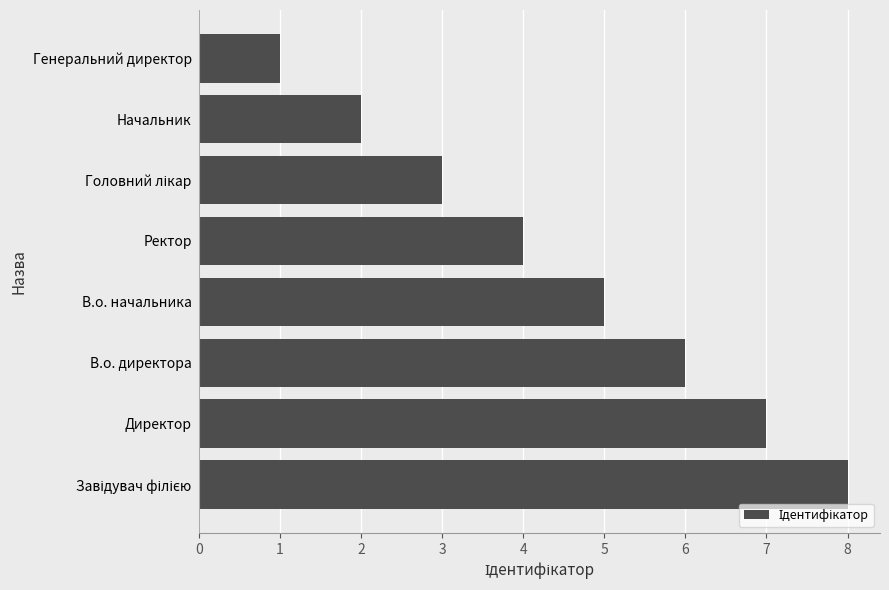

What value does the data have at В.о. директора?

6